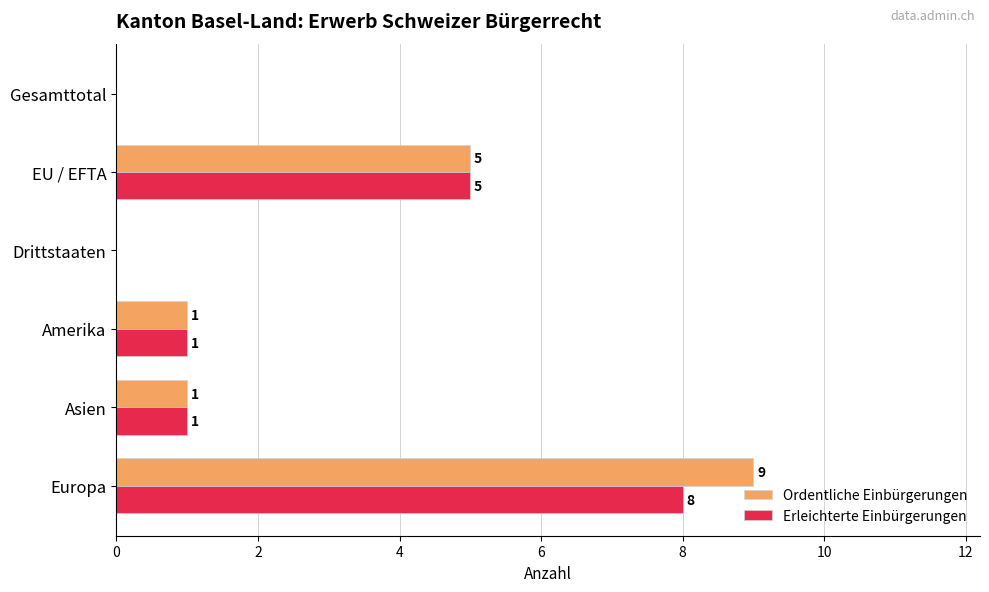

What is the sum of the Erleichterte Einbürgerungen values at Gesamttotal and Europa?

8